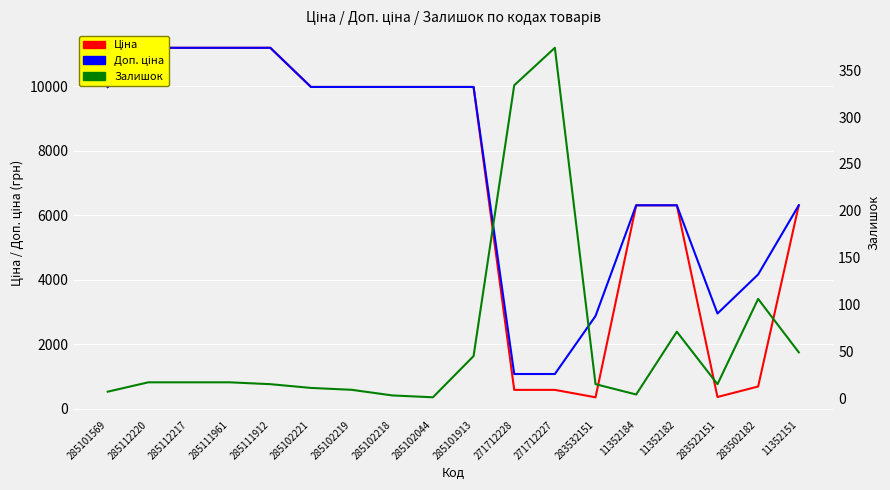

Count the number of categories in the chart.

18